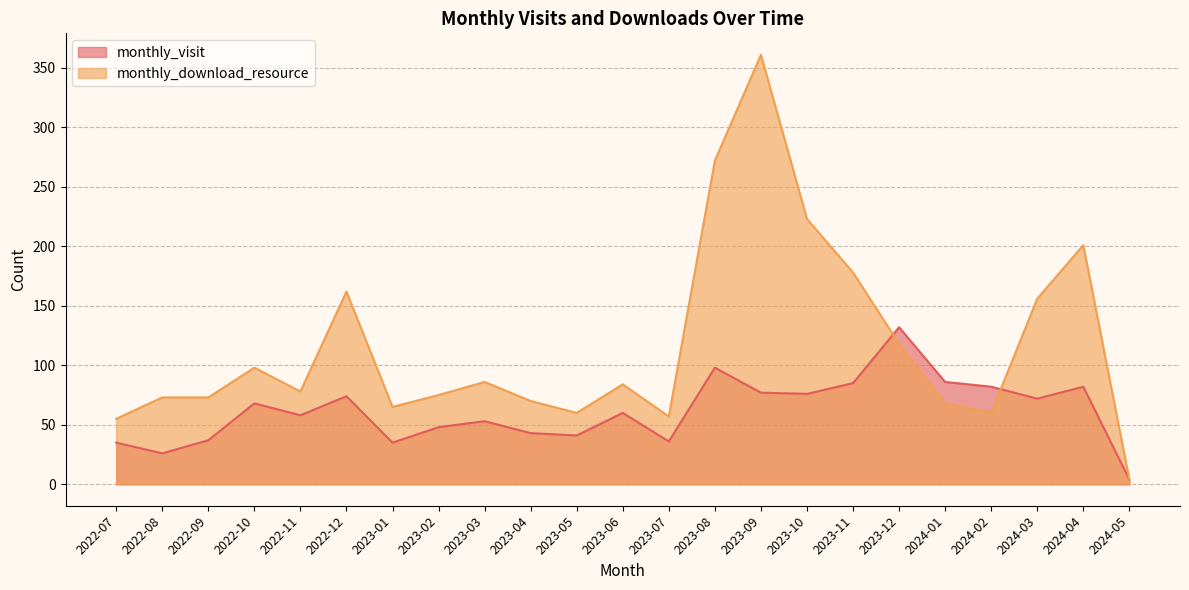

List the labels in order of monthly_visit value, smallest first.

2024-05, 2022-08, 2022-07, 2023-01, 2023-07, 2022-09, 2023-05, 2023-04, 2023-02, 2023-03, 2022-11, 2023-06, 2022-10, 2024-03, 2022-12, 2023-10, 2023-09, 2024-02, 2024-04, 2023-11, 2024-01, 2023-08, 2023-12